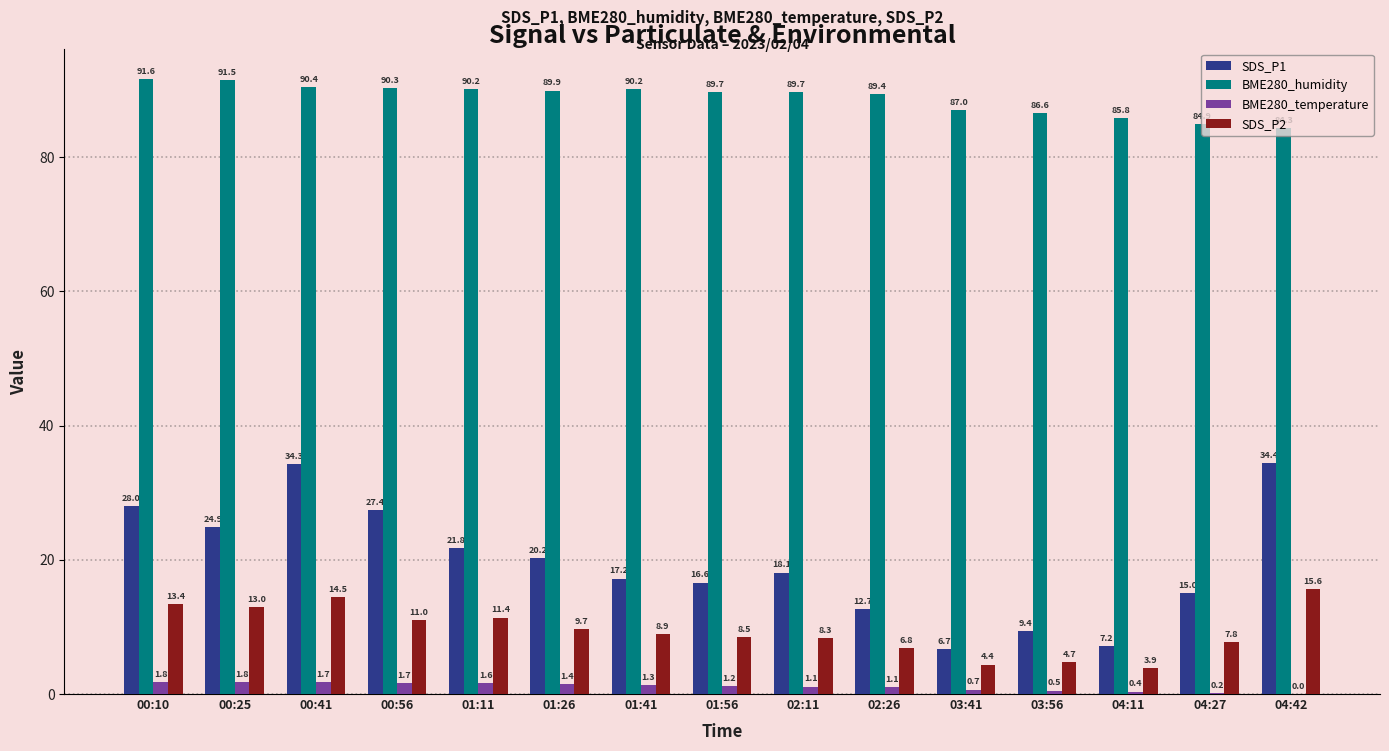

Which series changed the most between 02:11 and 04:42?

SDS_P1